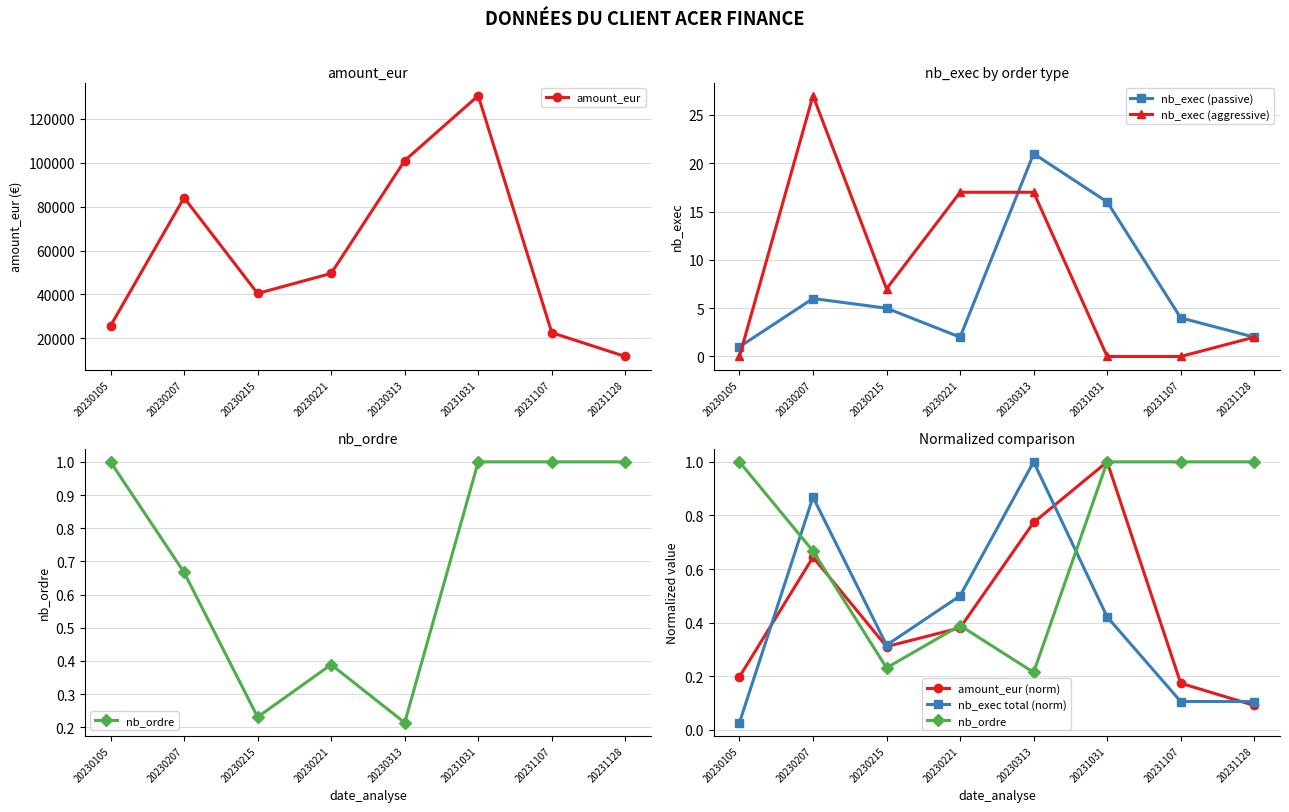

Reading left to right, list all the values displayed in this chart.

amount_eur: 25723.2	83996.1	40470.9	49574.0	100876.0	130392.0	22627.9	11811.0
nb_exec (passive): 1.0	6.0	5.0	2.0	21.0	16.0	4.0	2.0
nb_exec (aggressive): 0.0	27.0	7.0	17.0	17.0	0.0	0.0	2.0
nb_ordre: 1.0	0.7	0.2	0.4	0.2	1.0	1.0	1.0
amount_eur (norm): 0.2	0.6	0.3	0.4	0.8	1.0	0.2	0.1
nb_exec total (norm): 0.0	0.9	0.3	0.5	1.0	0.4	0.1	0.1